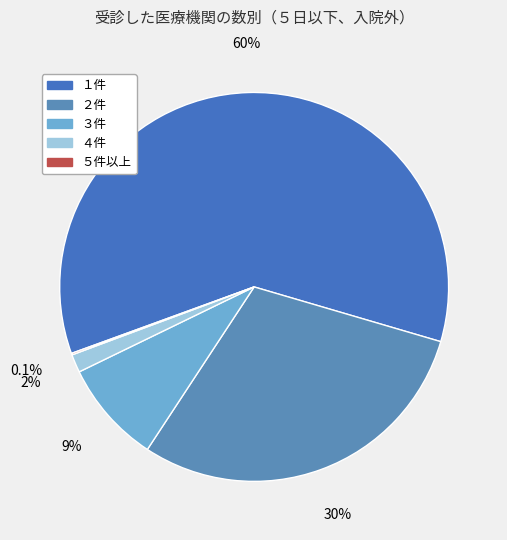

Is it true that ５件以上 is 9% of the pie?

False